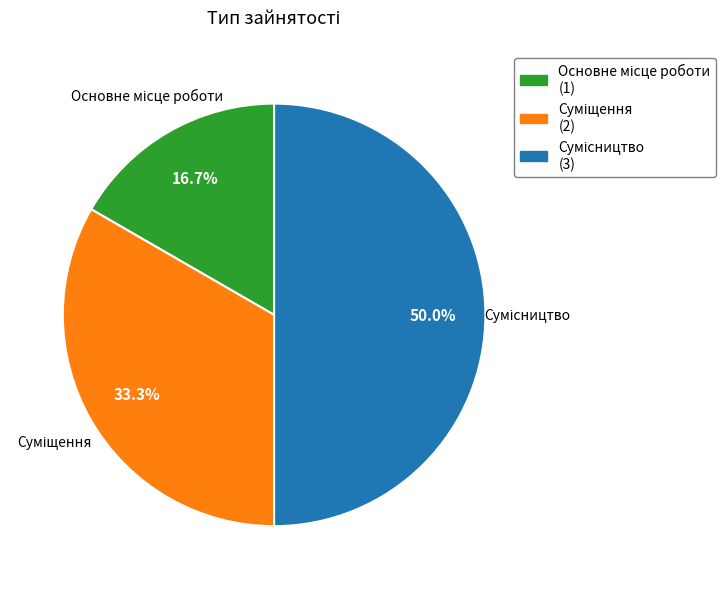

Rank the categories by value from highest to lowest.

Сумісництво, Суміщення, Основне місце роботи